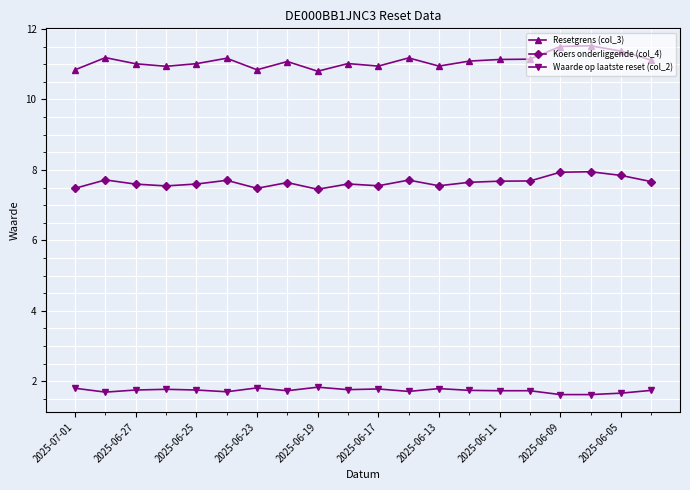

At how many categories does at least one series exceed 7?

20